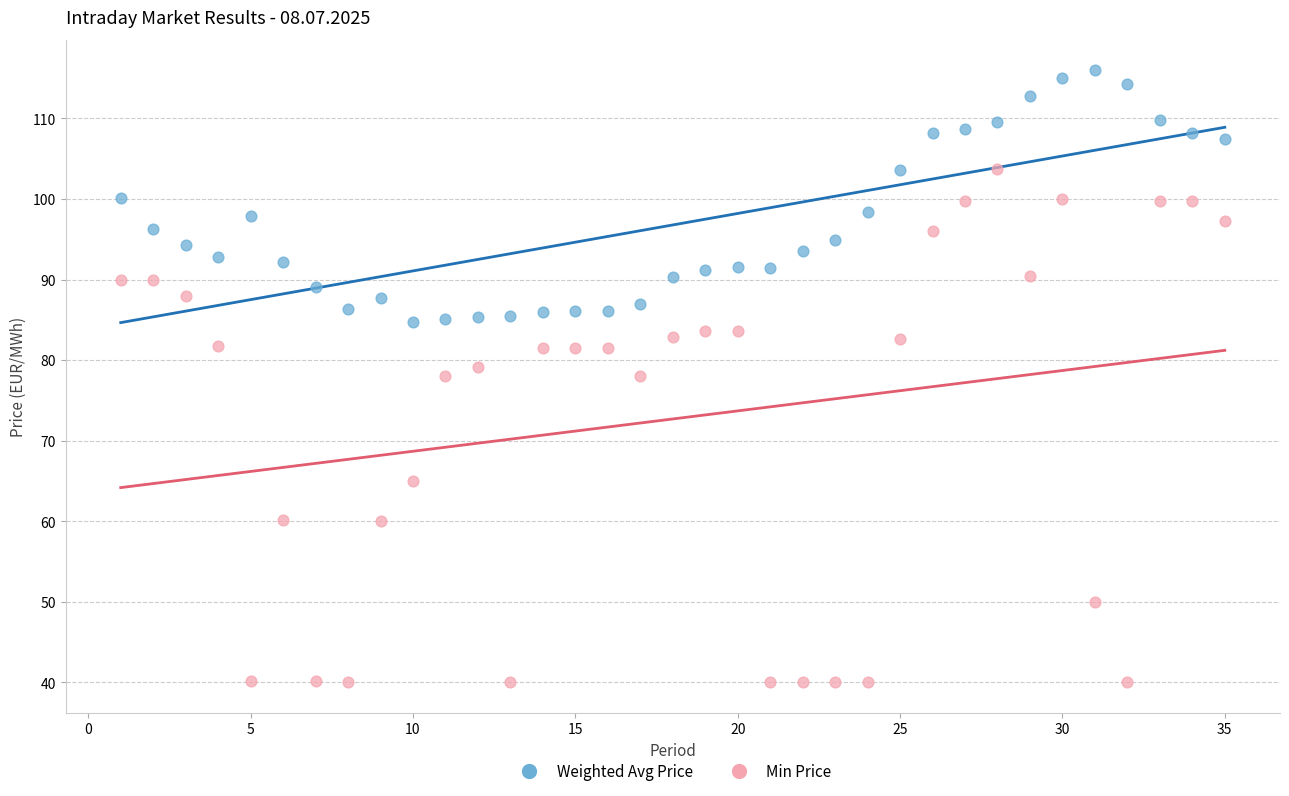

Across all data points, what is the range of Y values (max minus min)?

76.0